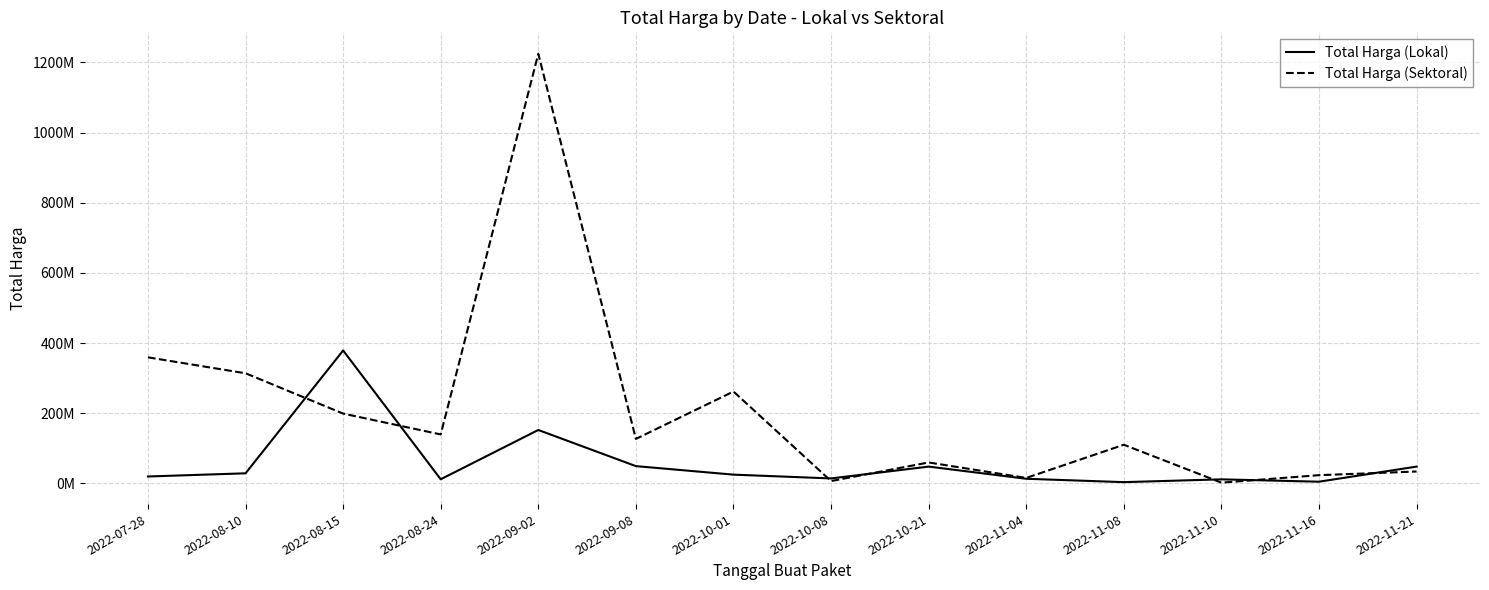

What is the value of the Total Harga (Lokal) point at the 8th from the left?

14400000